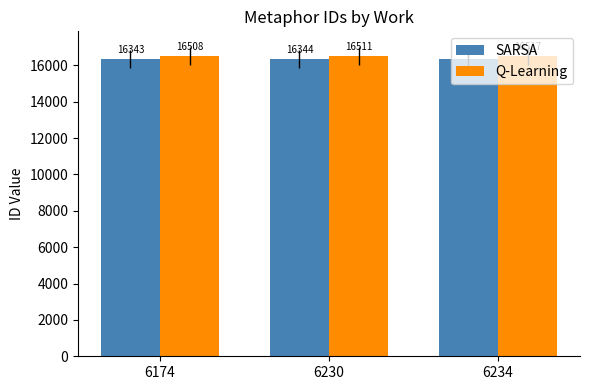

Reading left to right, what are all the values shown in this chart?

SARSA: 16343	16344	16349
Q-Learning: 16508	16511	16517